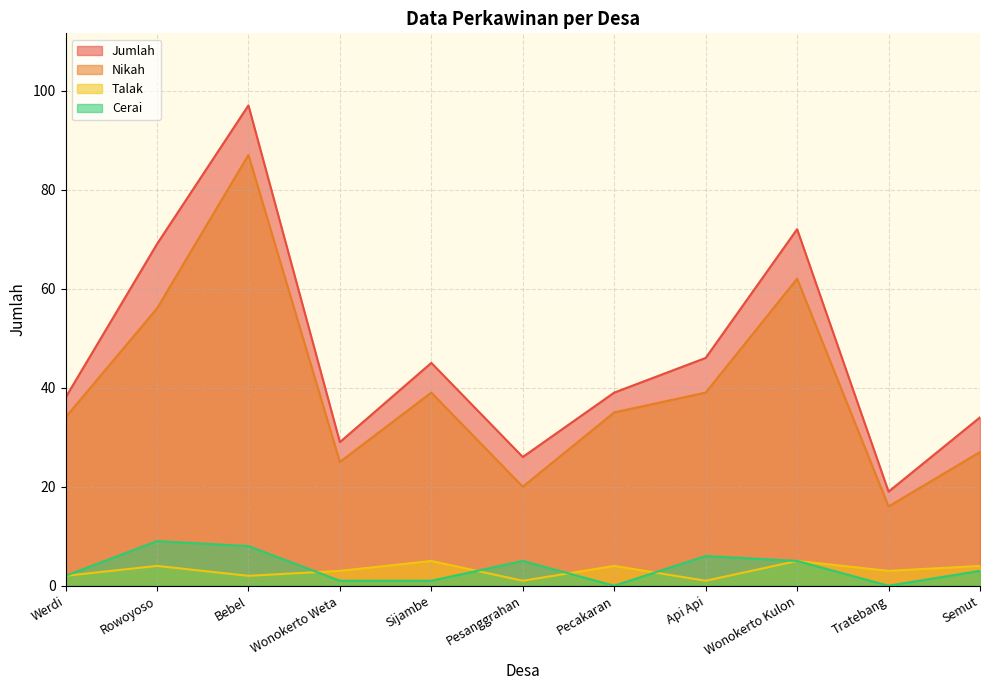

How many lines are shown in the chart?

4